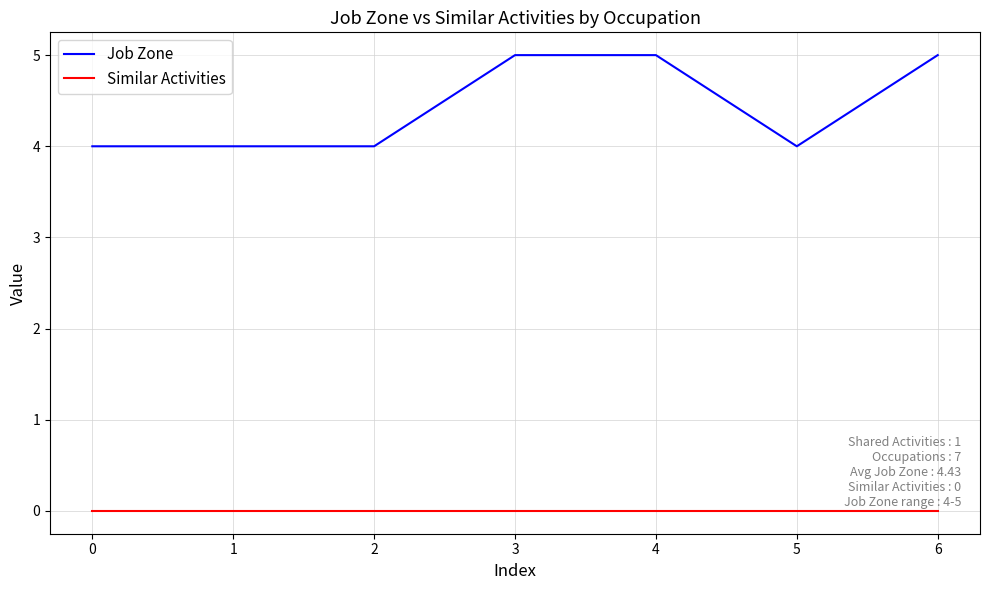

What is the total value across all series at 1?

4